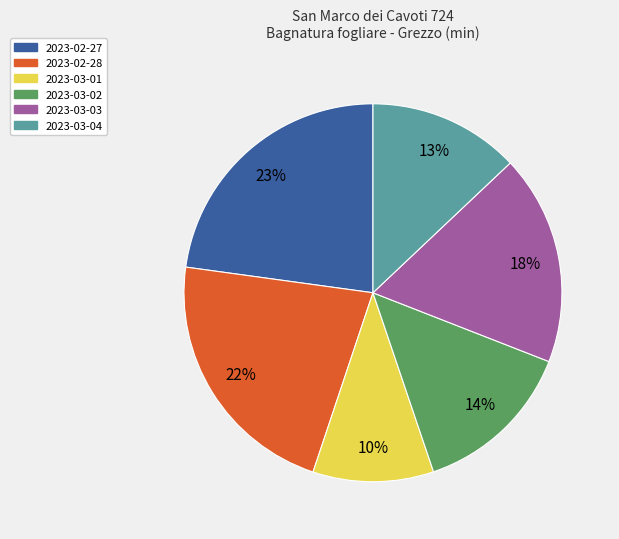

Count the number of slices in the pie.

6